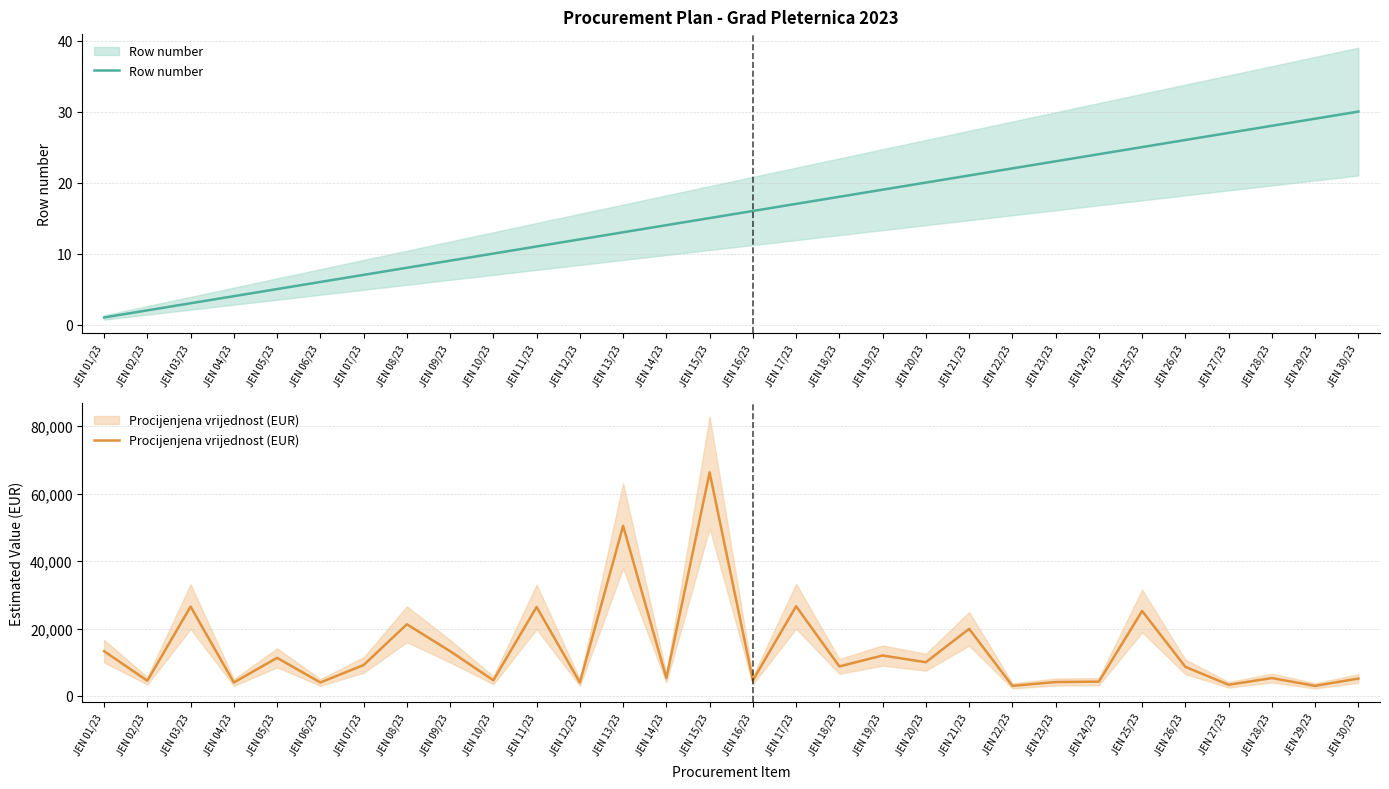

The value of Procijenjena vrijednost (EUR) at JEN 15/23 is 13338. True or false?

False